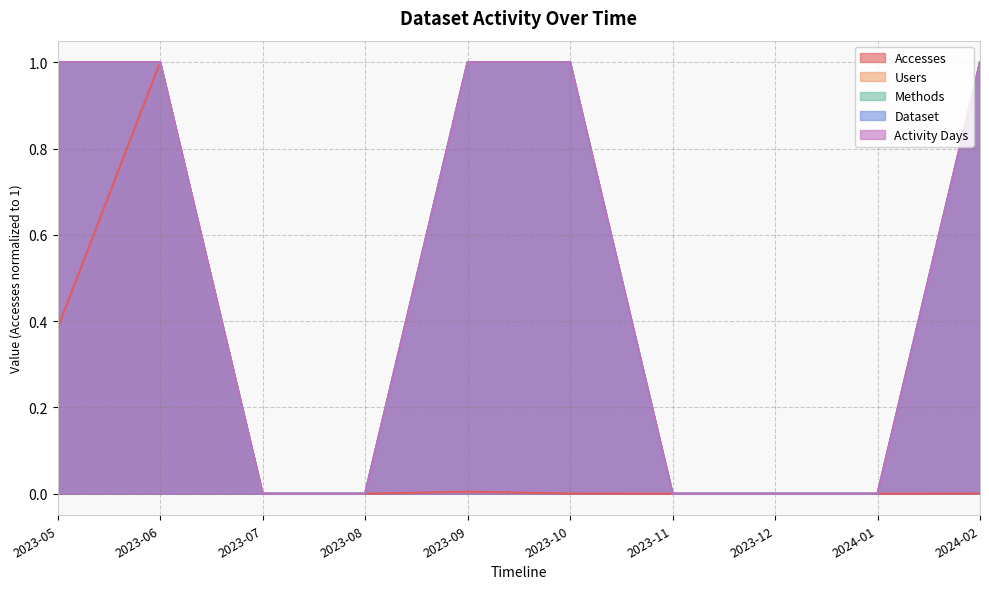

True or false: Dataset and Users intersect in this chart.

False